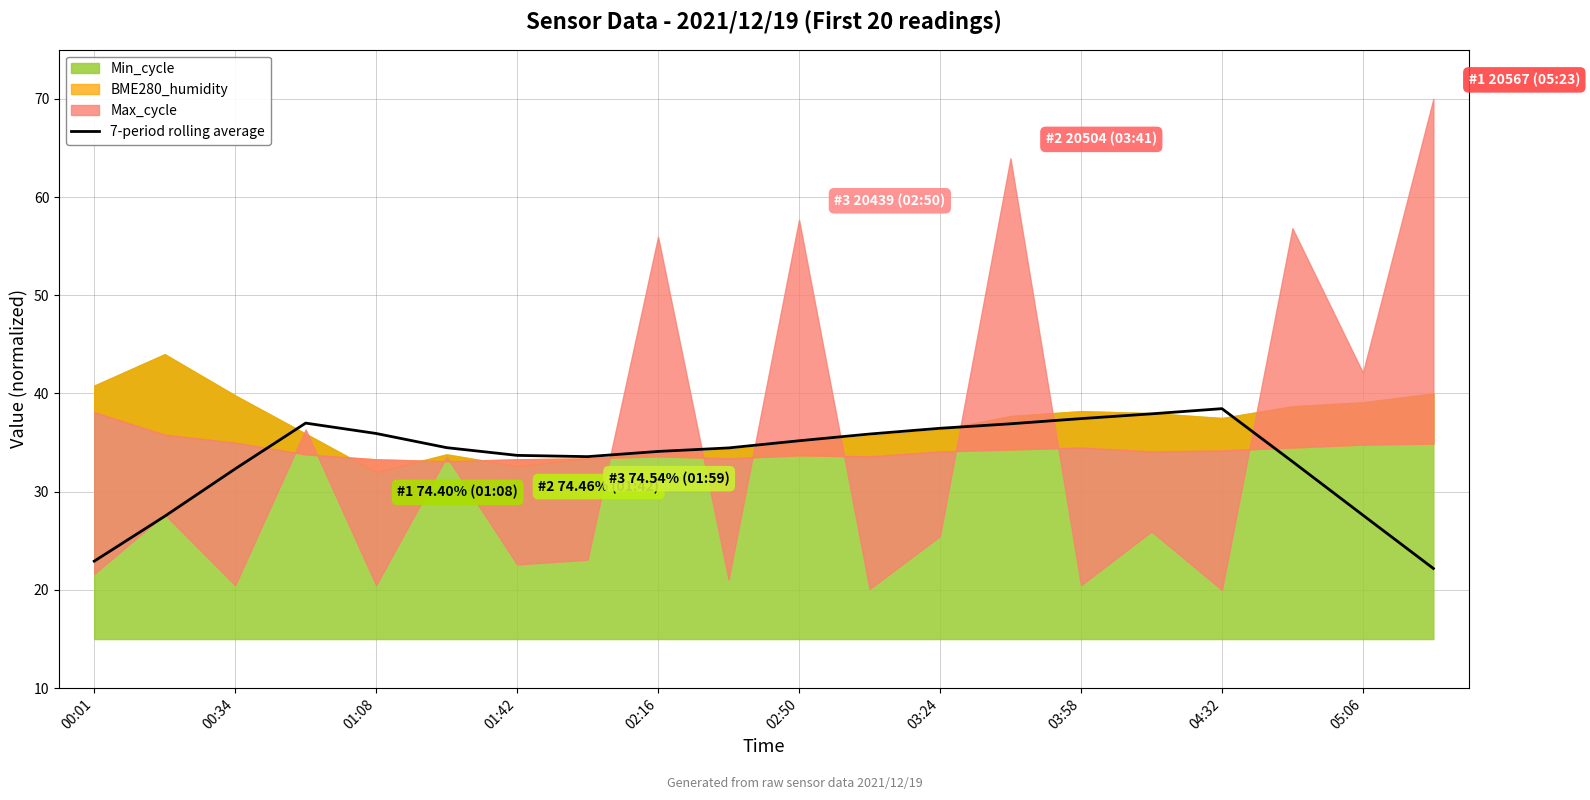

True or false: 7-period rolling average has a value of 18.4 at 01:08.

False